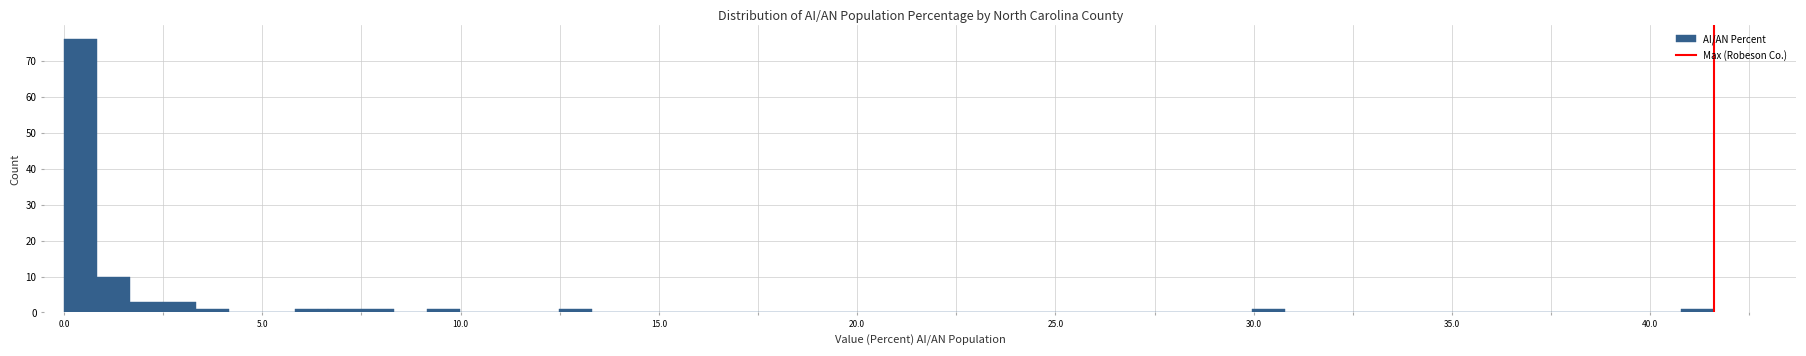

Read against the x-axis, roughly where is the centre of the tallest bar?

0.5